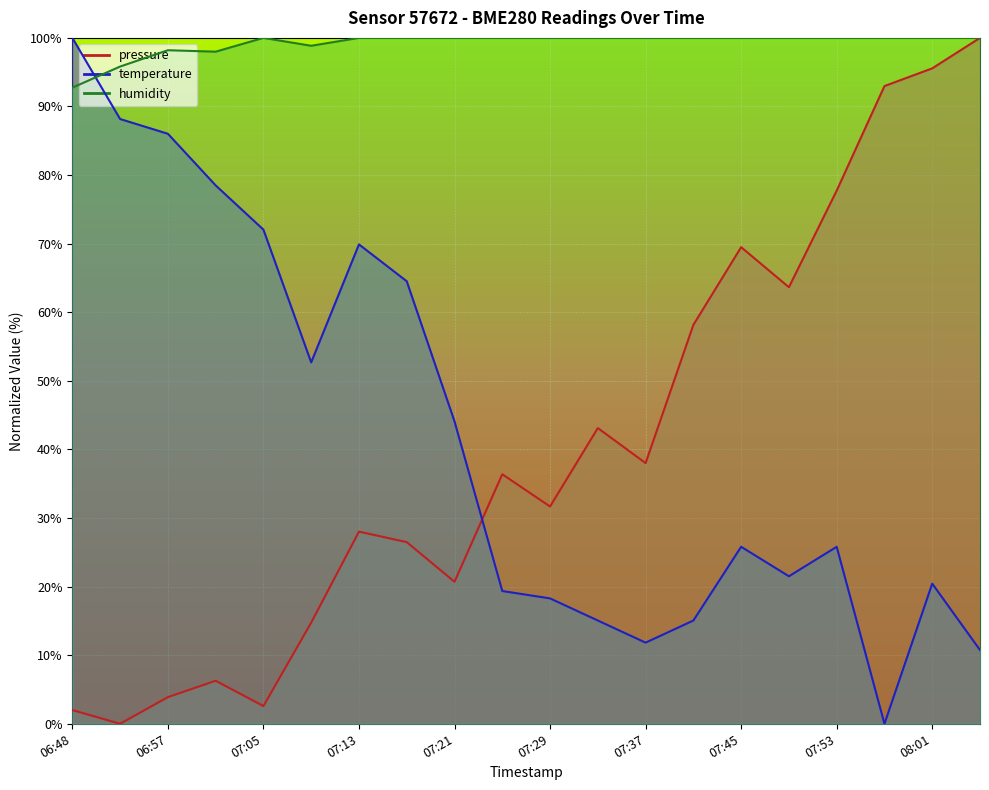

What is the average value of the pressure series?

40.6